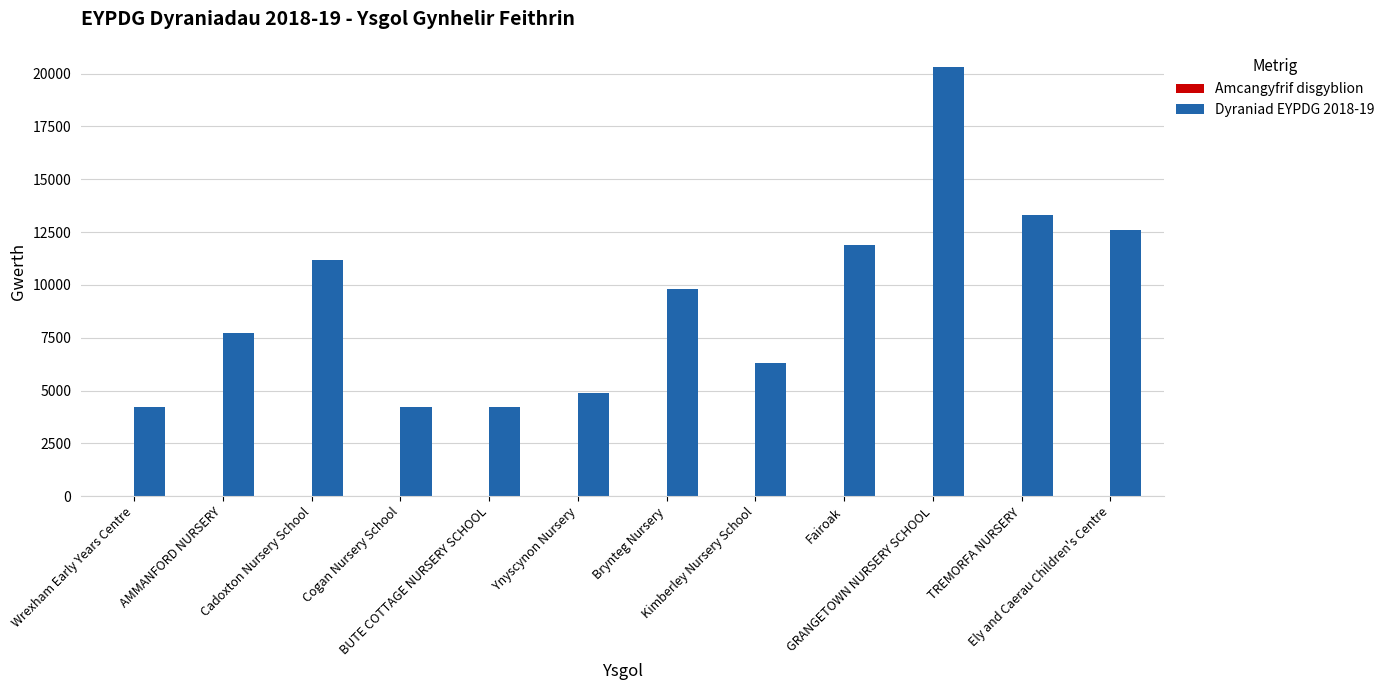

Which series has the largest total across all categories?

Dyraniad EYPDG 2018-19